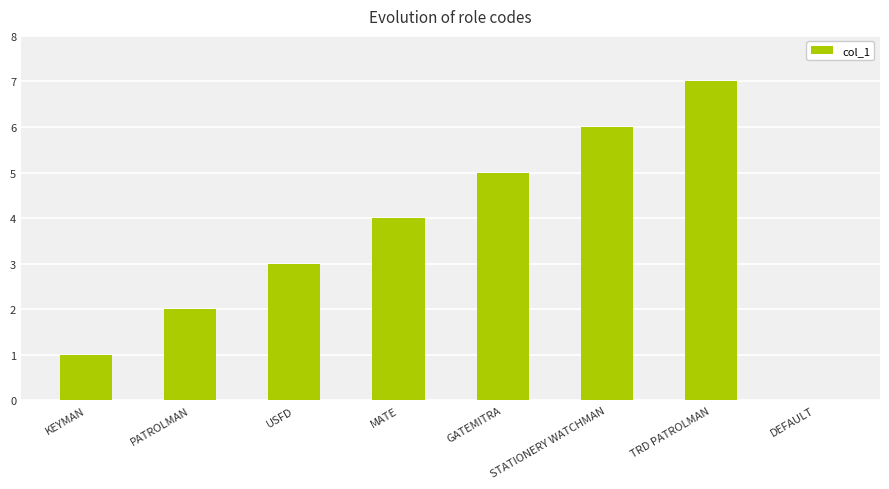

Reading left to right, what are all the values shown in this chart?

KEYMAN=1	PATROLMAN=2	USFD=3	MATE=4	GATEMITRA=5	STATIONERY WATCHMAN=6	TRD PATROLMAN=7	DEFAULT=0